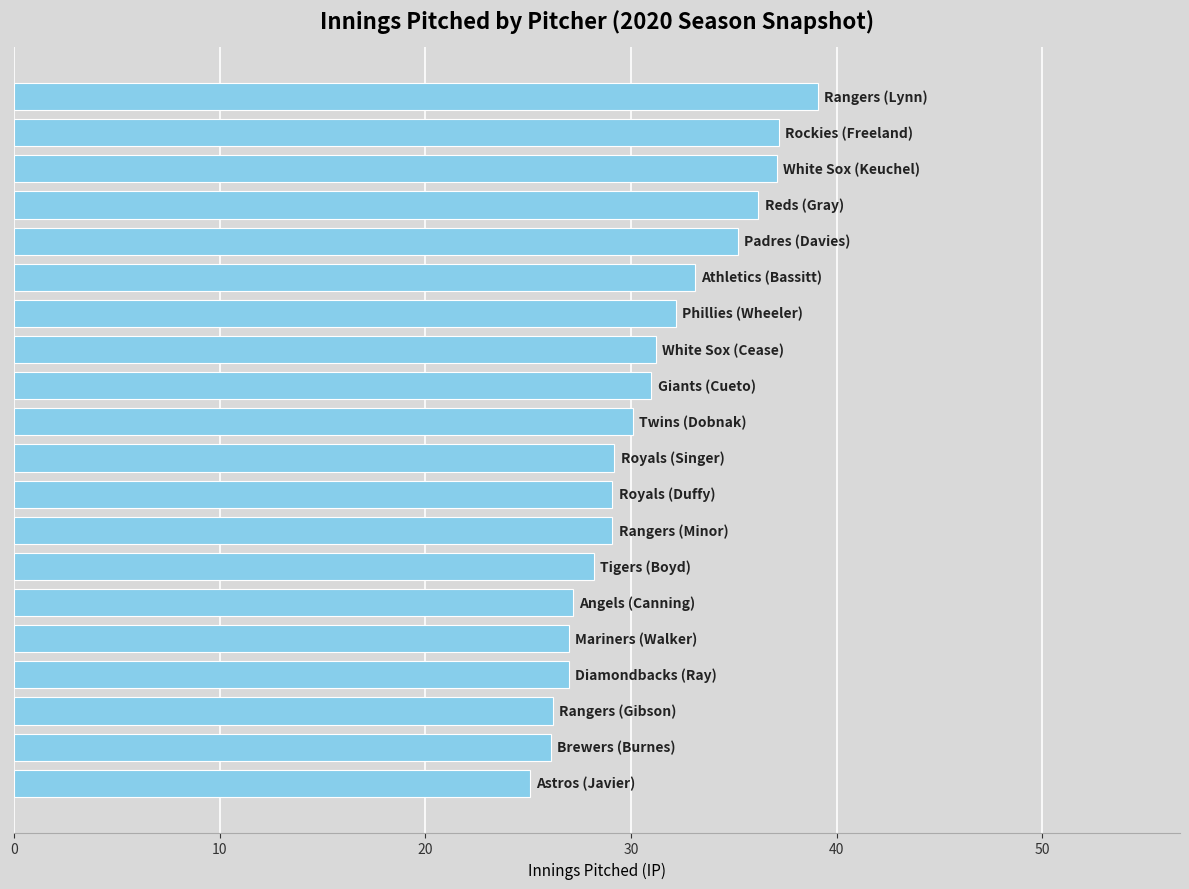

How many values are below 30?

10